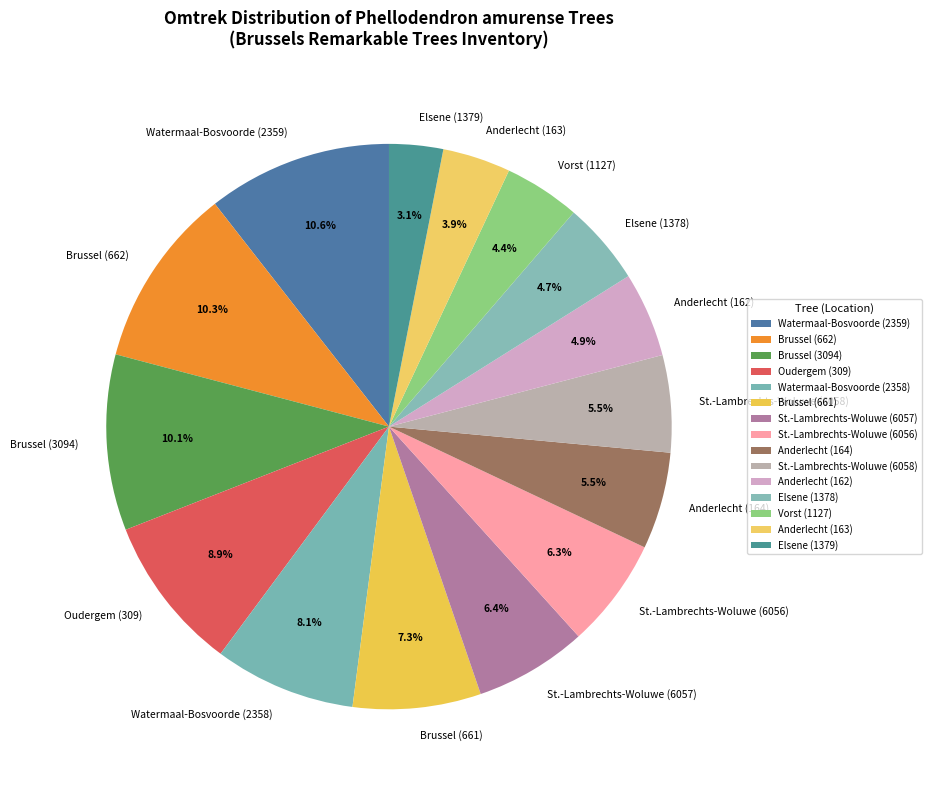

True or false: Brussel (3094) accounts for 1% of the total.

False